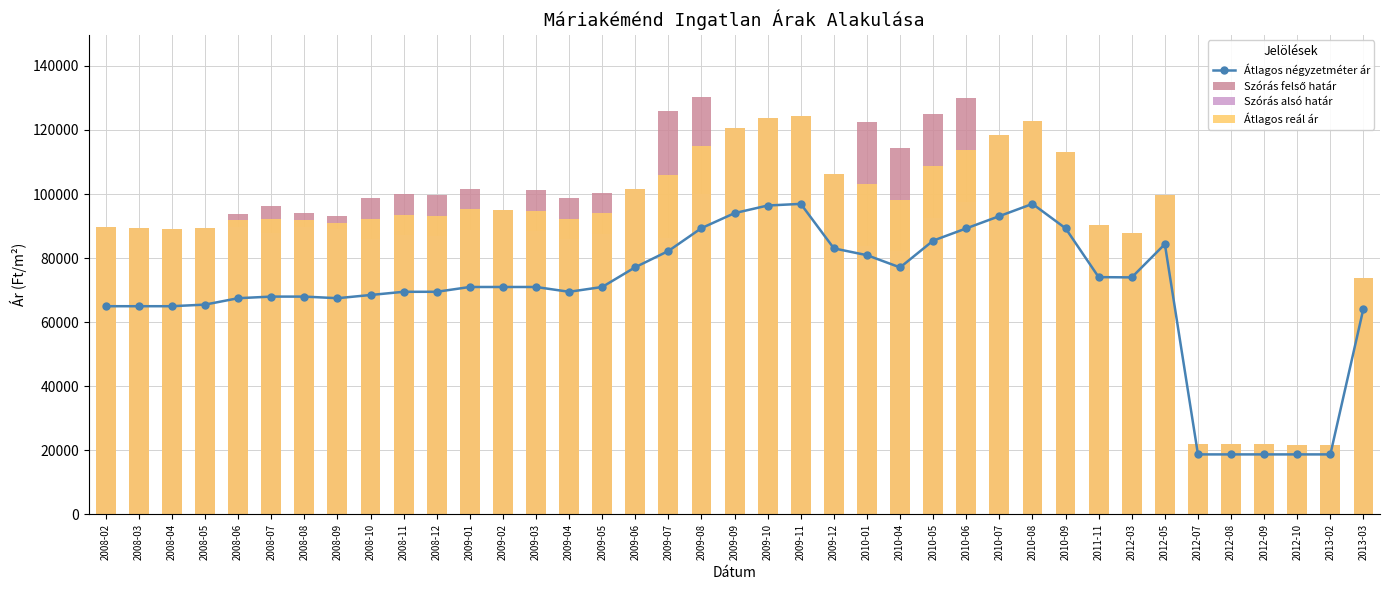

What is the highest value of the Szórás alsó határ series?

124297